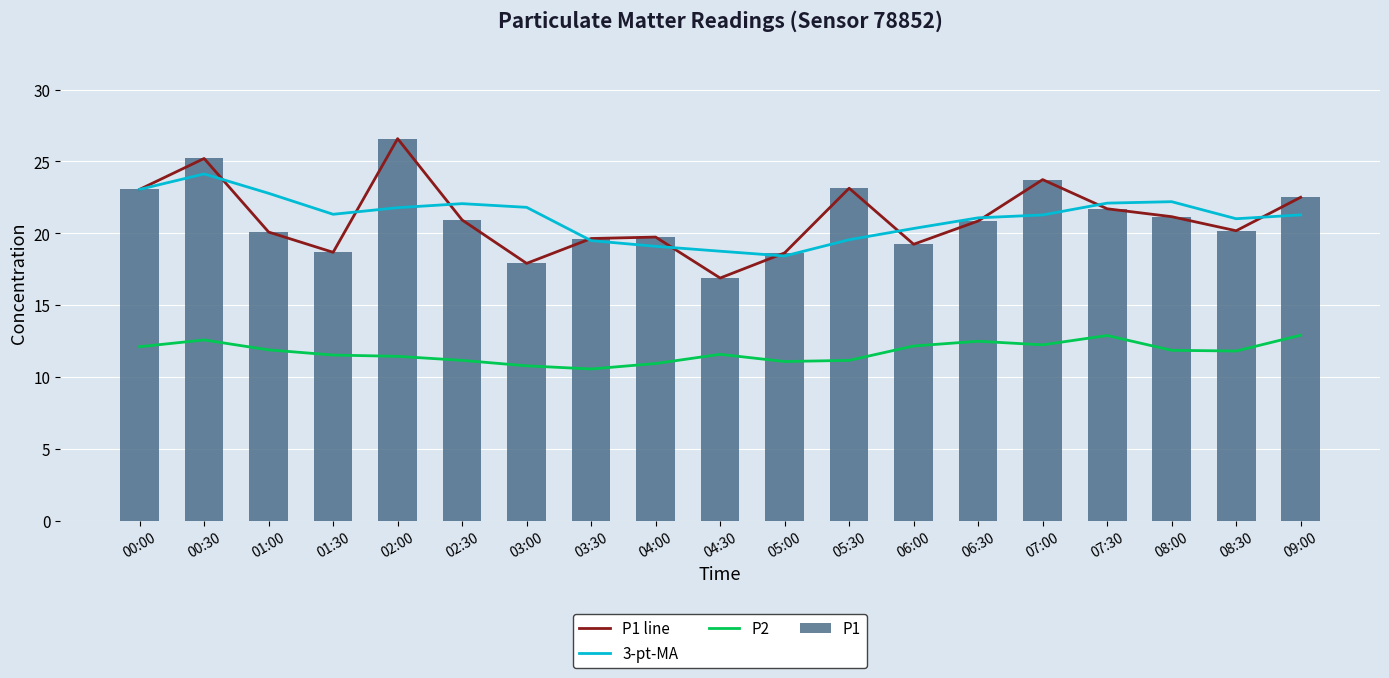

True or false: P1 has a value of 5.6 at 02:00.

False